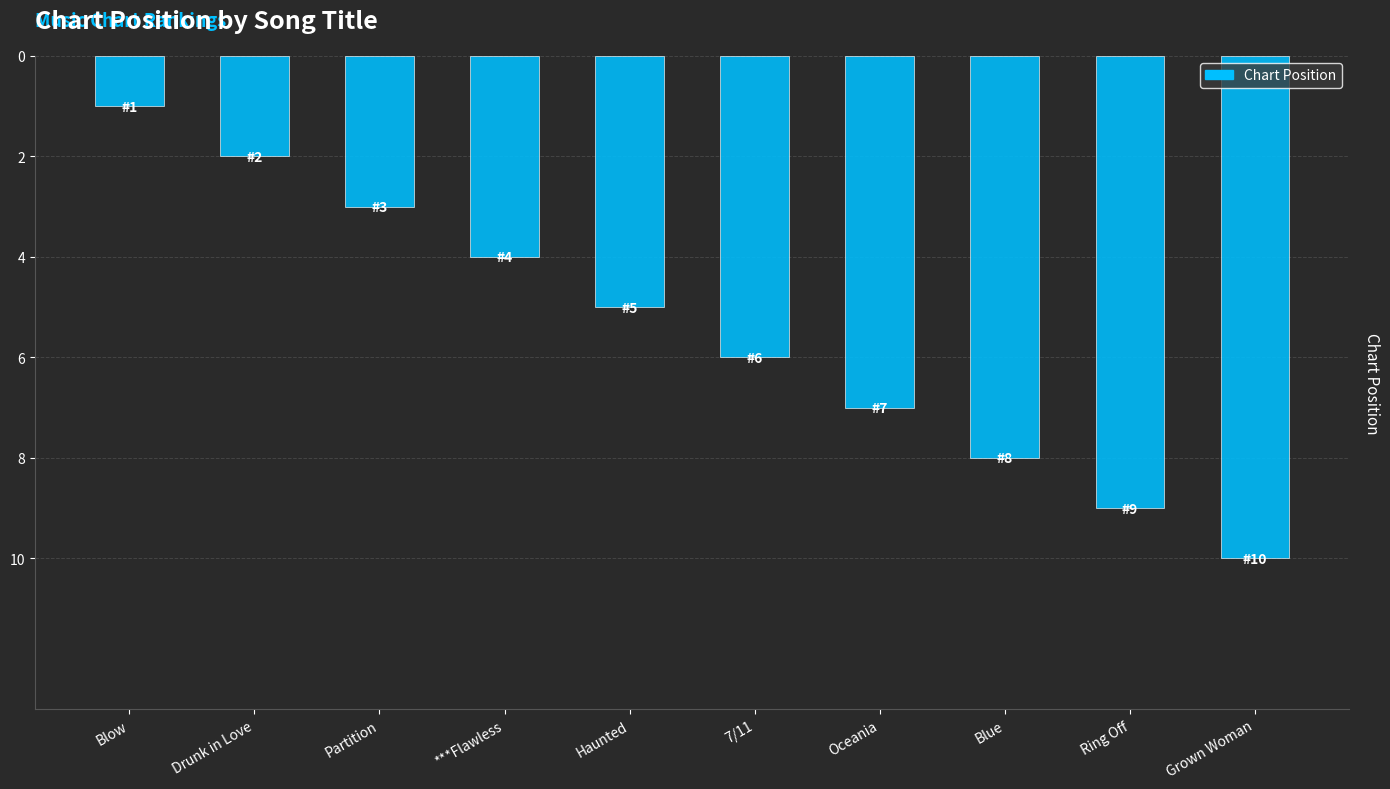

List the labels in order of value, smallest first.

Blow, Drunk in Love, Partition, ***Flawless, Haunted, 7/11, Oceania, Blue, Ring Off, Grown Woman